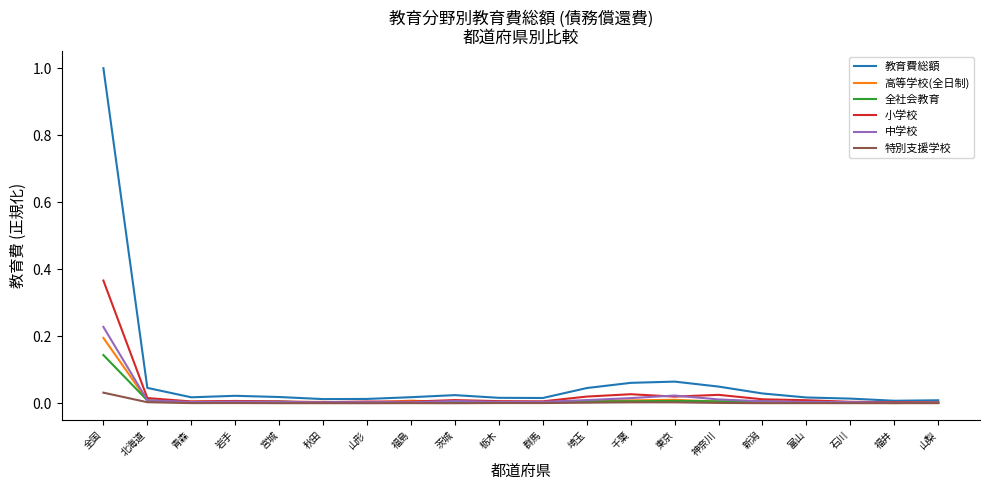

Which category has the highest value across all series?

全国